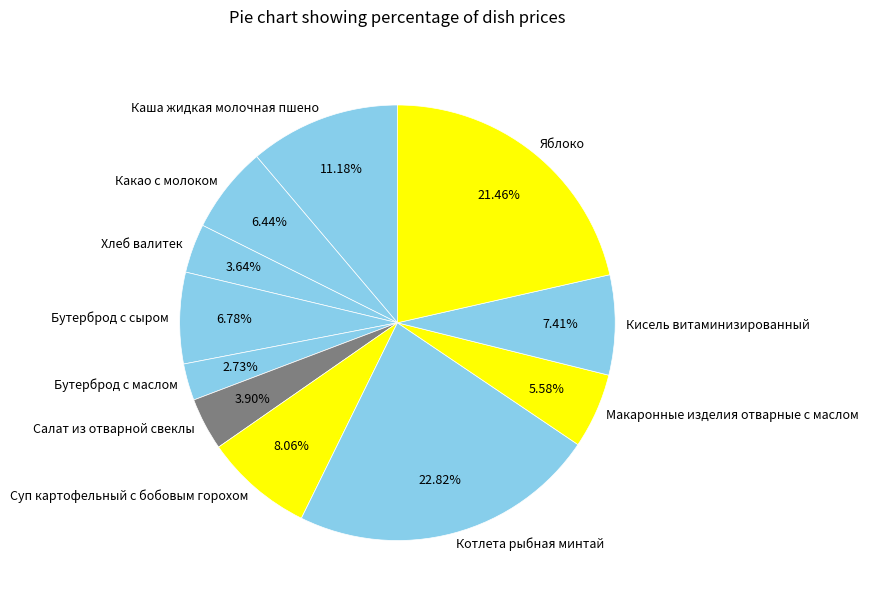

Is it true that Бутерброд с сыром is 16% of the pie?

False